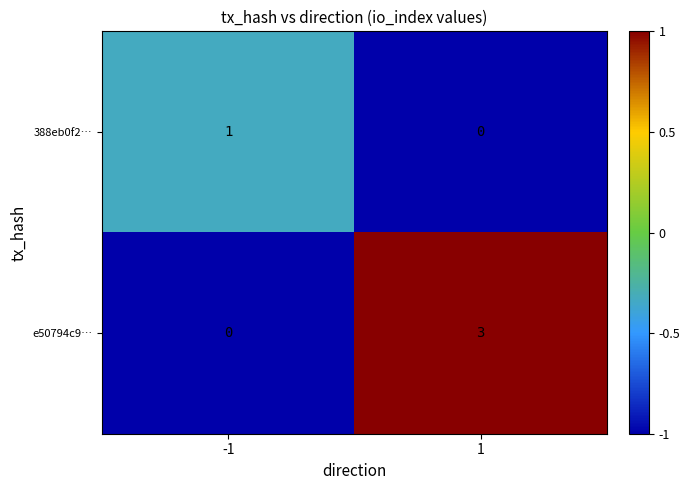

The 388eb0f2… series shows 1 at -1. True or false?

True